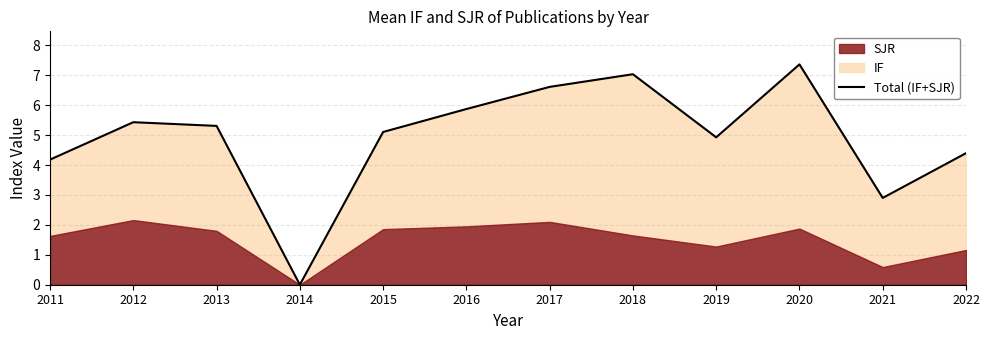

The value at 2020 is 7.4. True or false?

True